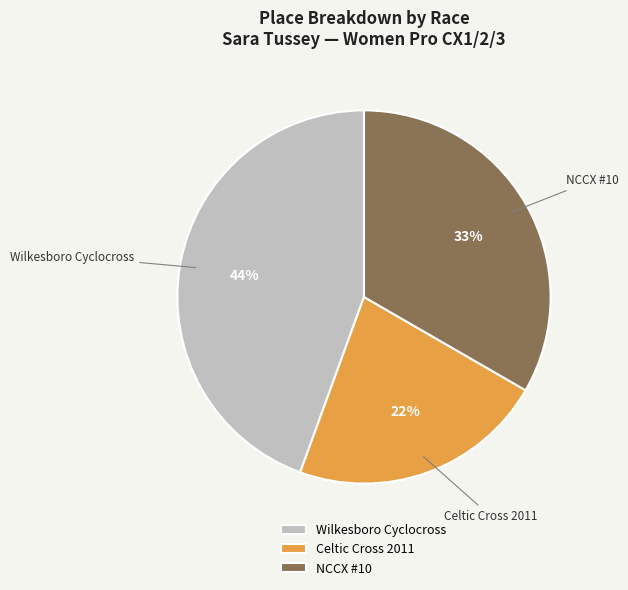

Does Celtic Cross 2011 account for over 50% of the chart?

No